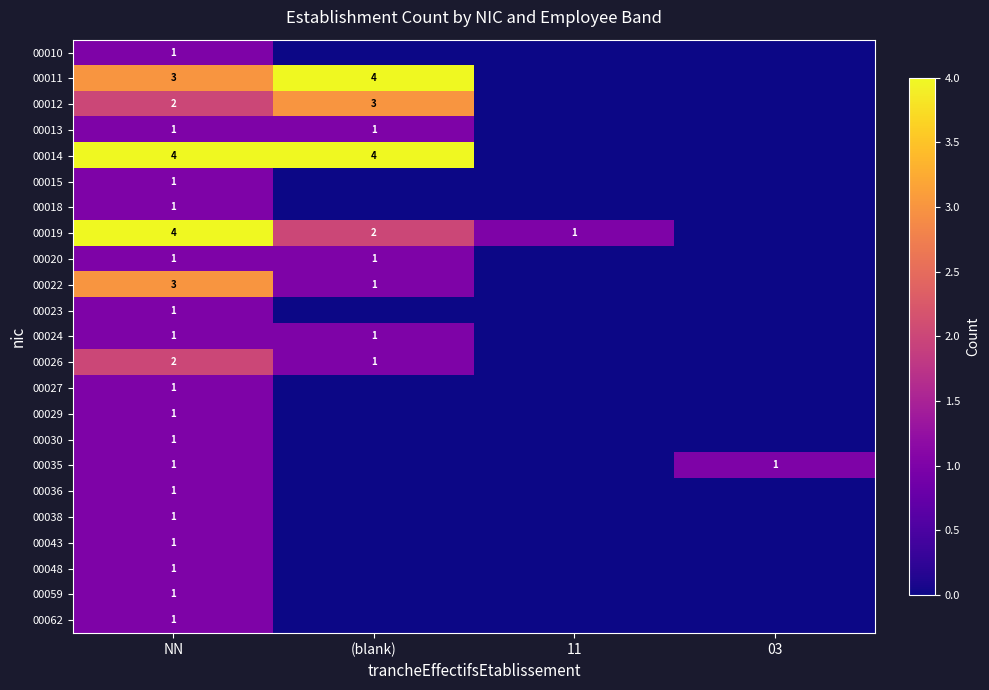

True or false: 00038 has a value of 1 at NN.

True